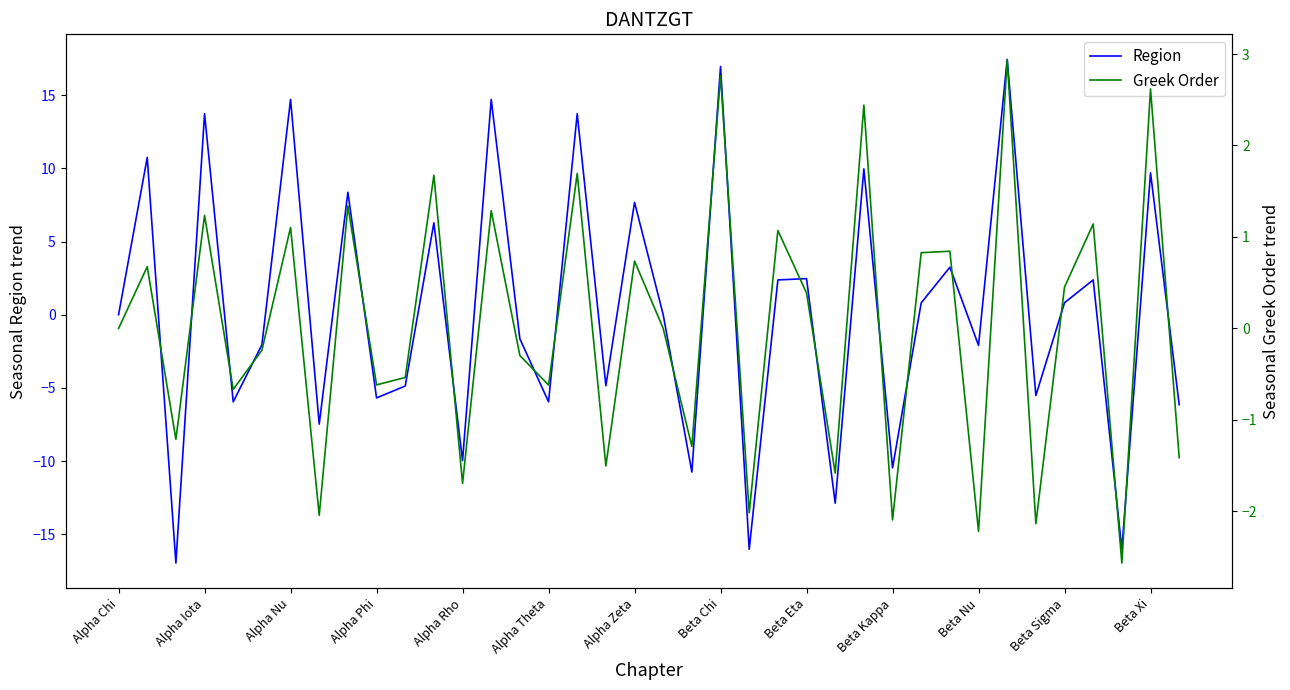

At which label does Greek Order reach its peak?

31